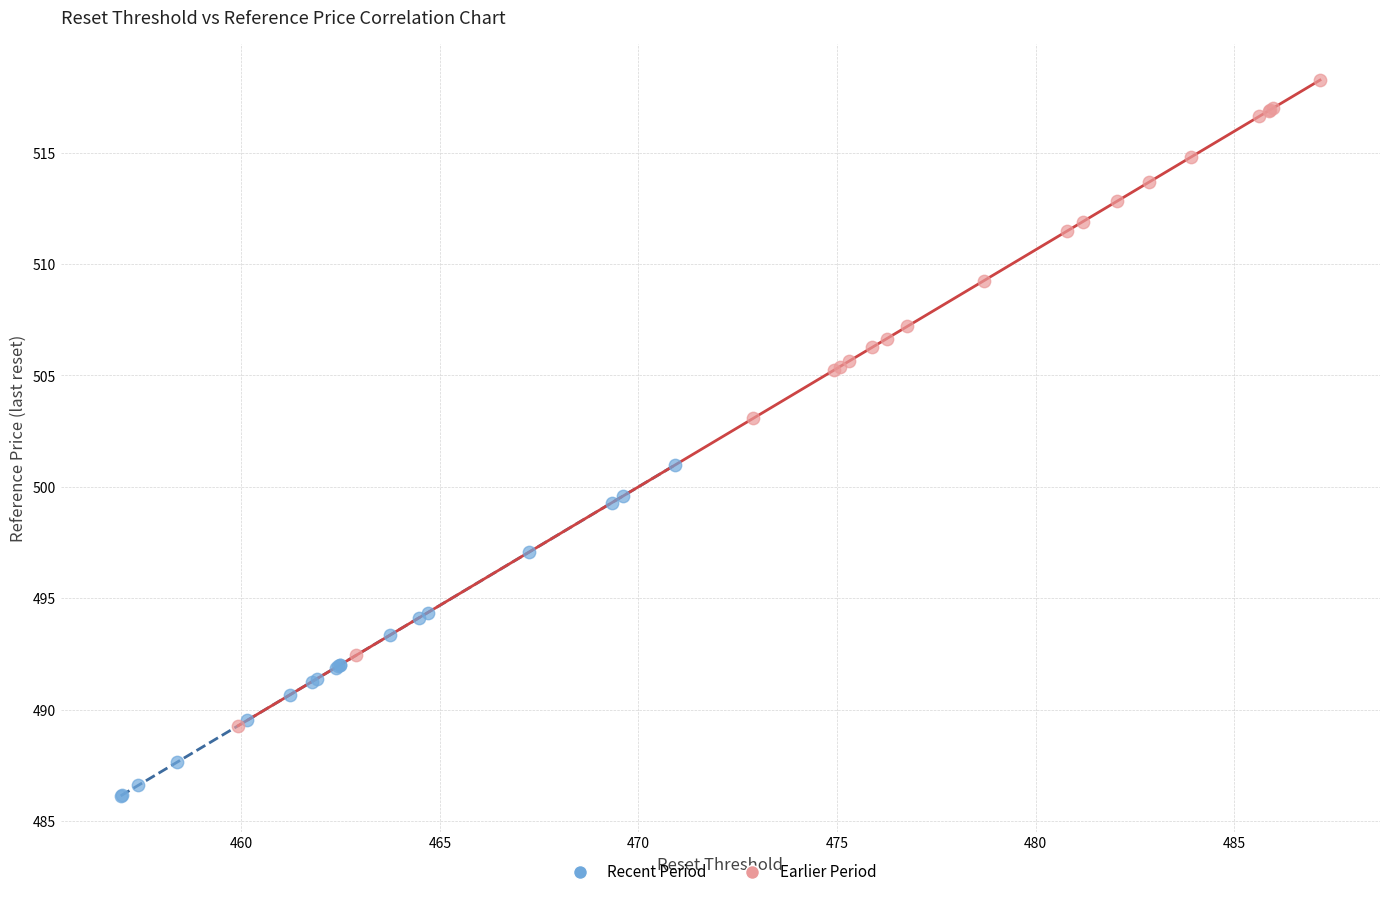

Which series has the largest Y range (max minus min)?

Earlier Period